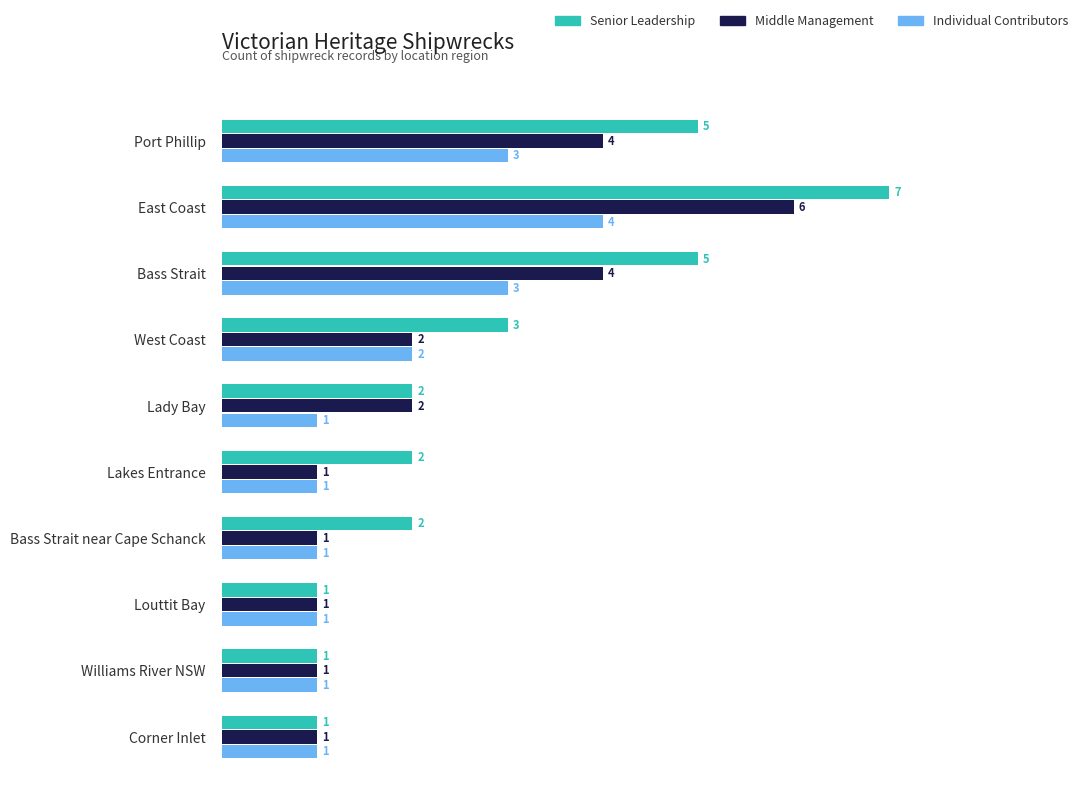

What is the maximum value shown in the chart?

7